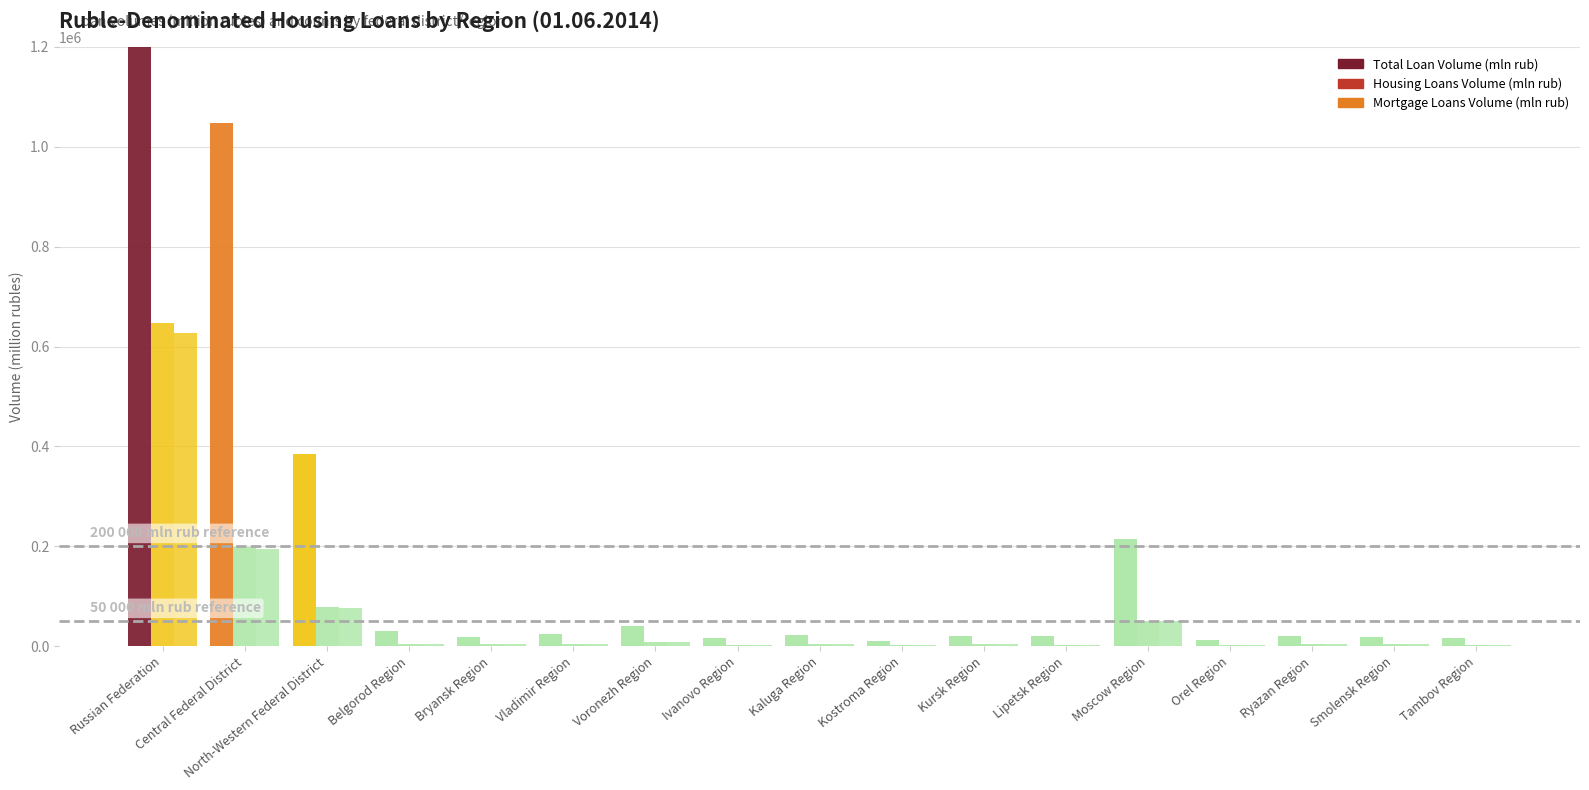

Reading left to right, list all the values displayed in this chart.

Total Loan Volume (mln rub): Russian Federation=3376606	Central Federal District=1046830	North-Western Federal District=385668	Belgorod Region=29760	Bryansk Region=19082	Vladimir Region=24066	Voronezh Region=40943	Ivanovo Region=16571	Kaluga Region=21899	Kostroma Region=11499	Kursk Region=21544	Lipetsk Region=21616	Moscow Region=215308	Orel Region=13344	Ryazan Region=20384	Smolensk Region=17700	Tambov Region=16081
Housing Loans Volume (mln rub): Russian Federation=647699	Central Federal District=198677	North-Western Federal District=78027	Belgorod Region=4139	Bryansk Region=4105	Vladimir Region=4936	Voronezh Region=8646	Ivanovo Region=3565	Kaluga Region=5401	Kostroma Region=2368	Kursk Region=4026	Lipetsk Region=3586	Moscow Region=50596	Orel Region=2580	Ryazan Region=5130	Smolensk Region=4162	Tambov Region=3156
Mortgage Loans Volume (mln rub): Russian Federation=628163	Central Federal District=195300	North-Western Federal District=77447	Belgorod Region=4043	Bryansk Region=4062	Vladimir Region=4801	Voronezh Region=8603	Ivanovo Region=3545	Kaluga Region=5388	Kostroma Region=2340	Kursk Region=3986	Lipetsk Region=3533	Moscow Region=50176	Orel Region=2549	Ryazan Region=5093	Smolensk Region=4144	Tambov Region=3118